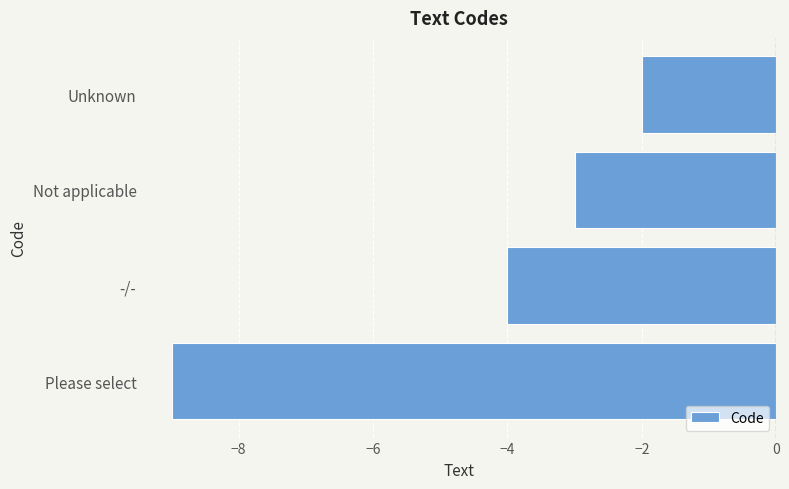

Rank the categories by value from highest to lowest.

Unknown, Not applicable, -/-, Please select